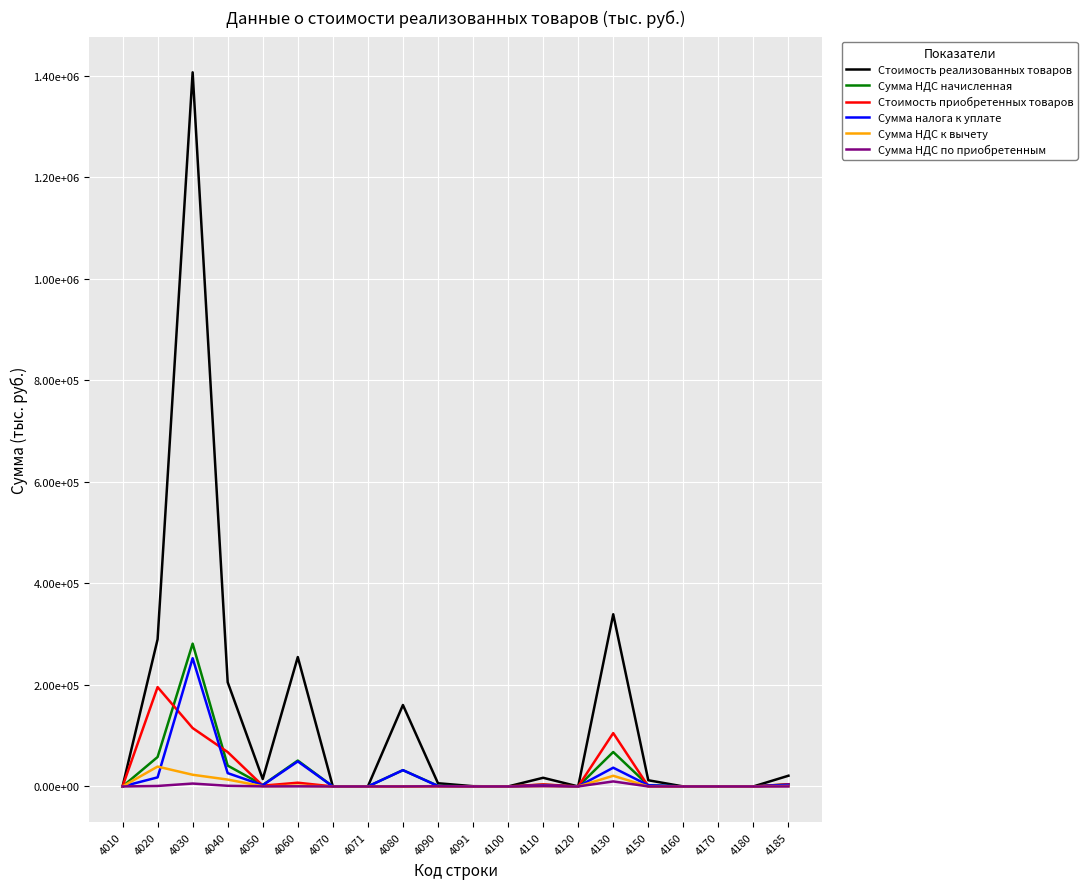

Which category has the highest value across all series?

4030